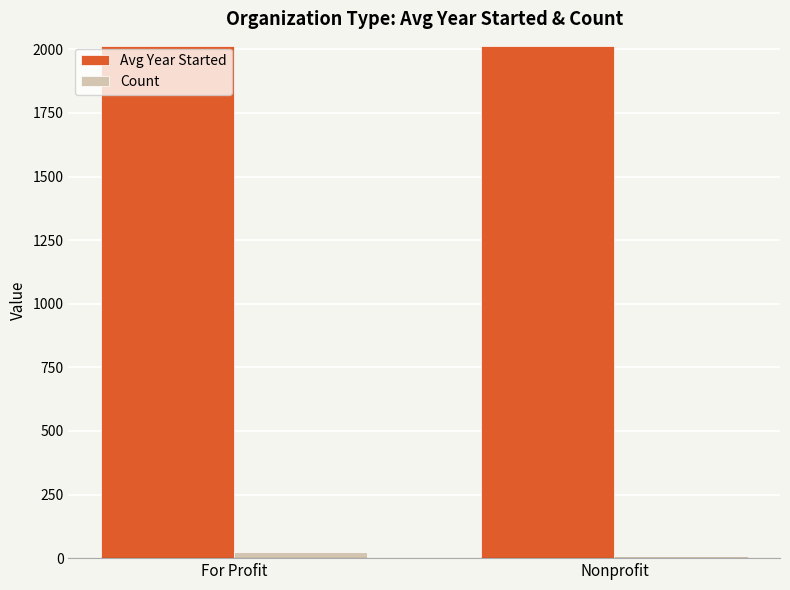

What are all the series names shown in the legend?

Avg Year Started, Count